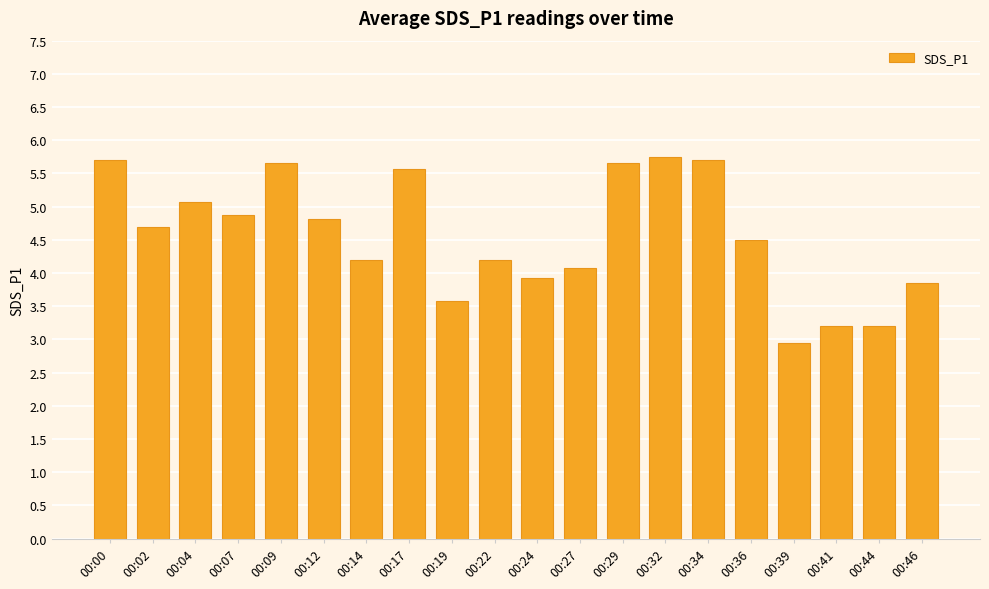

What is the change in value from 00:09 to 00:39?

-2.7